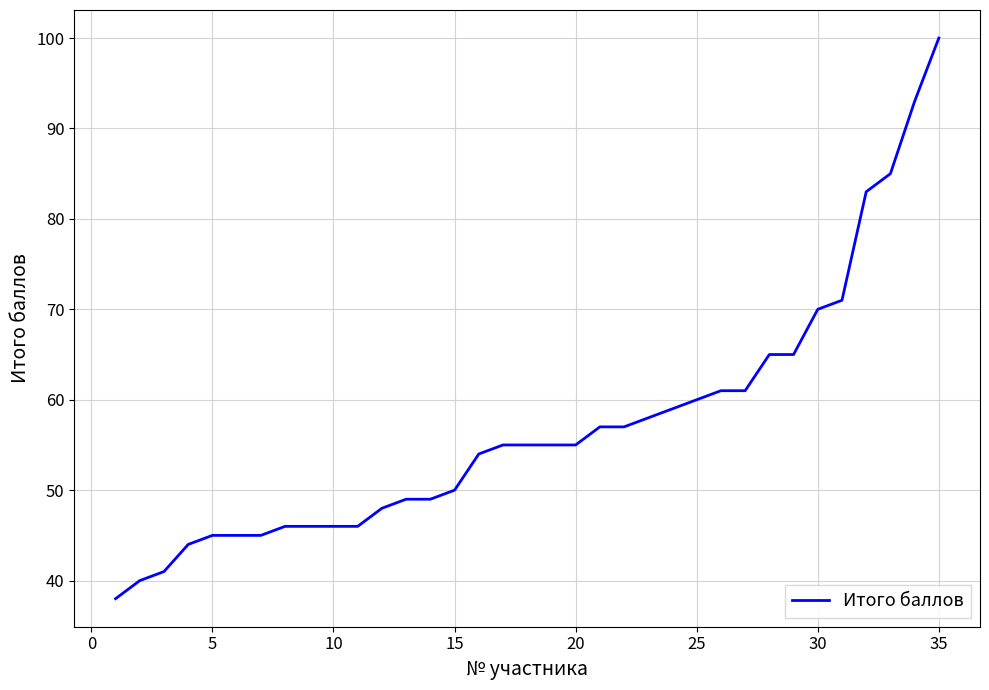

What is the smallest value displayed?

38